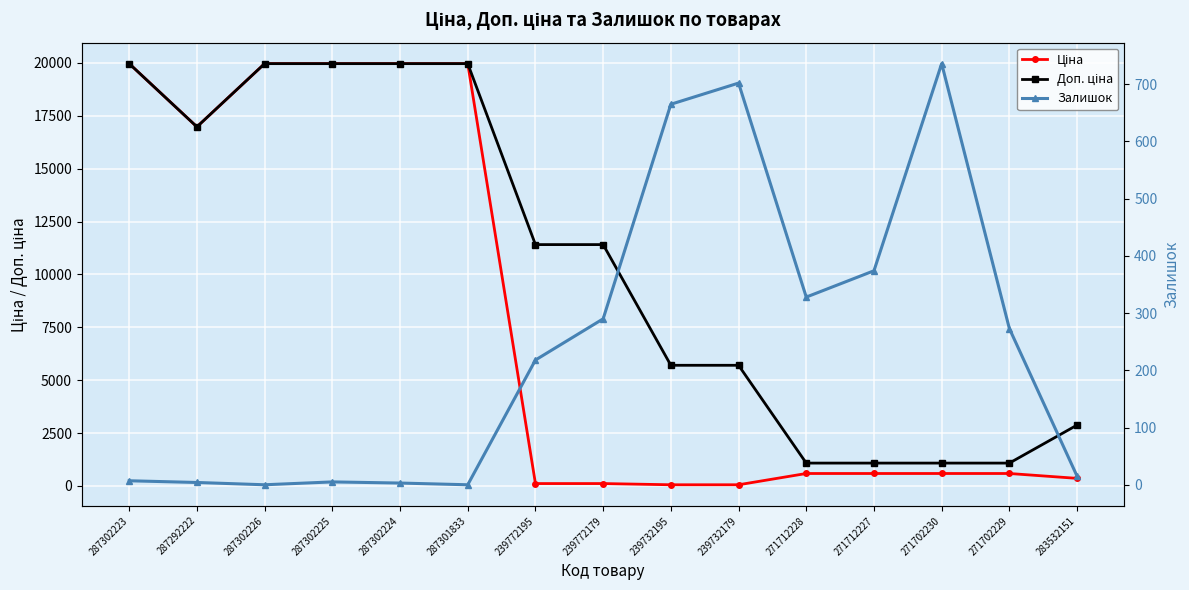

How many lines are shown in the chart?

3